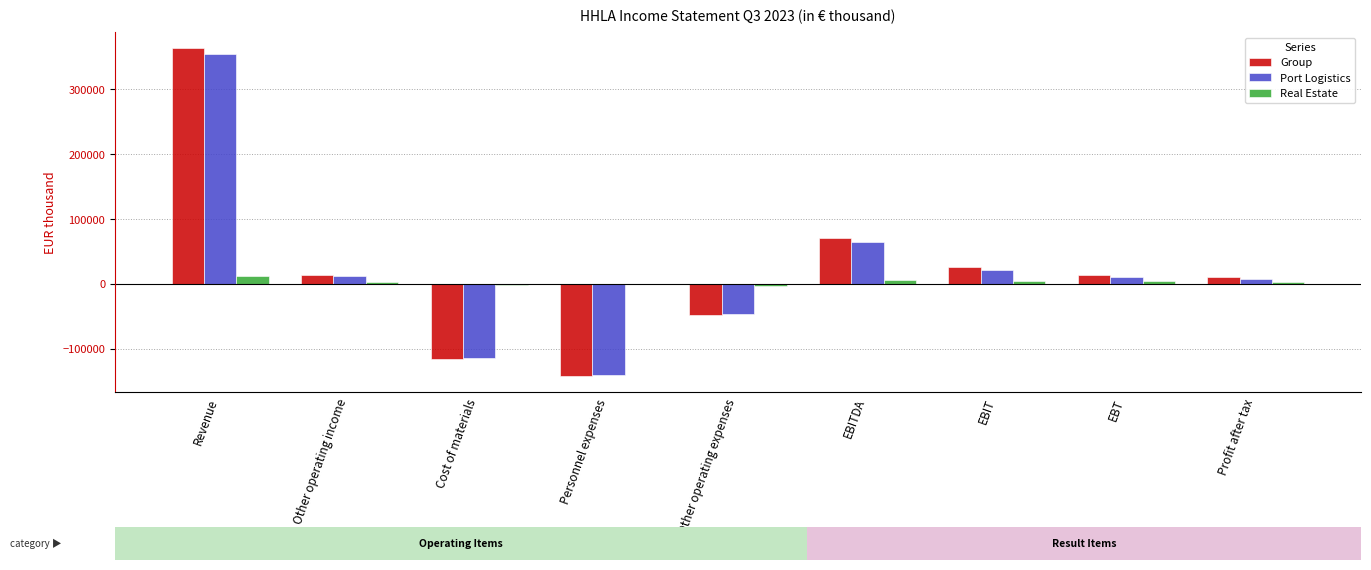

What is the sum of the Port Logistics values at Personnel expenses and Revenue?

212514